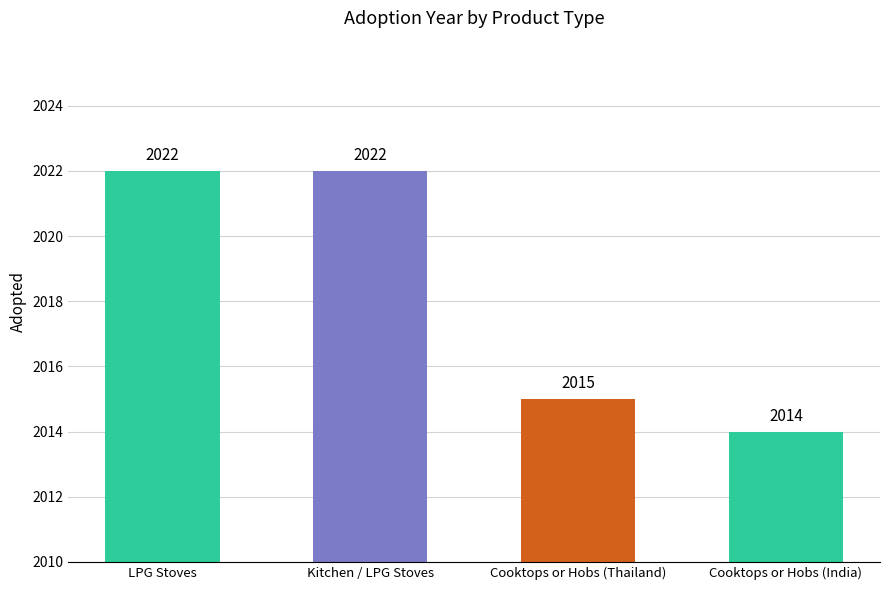

Reading left to right, transcribe all the data shown in this chart.

2022	2022	2015	2014